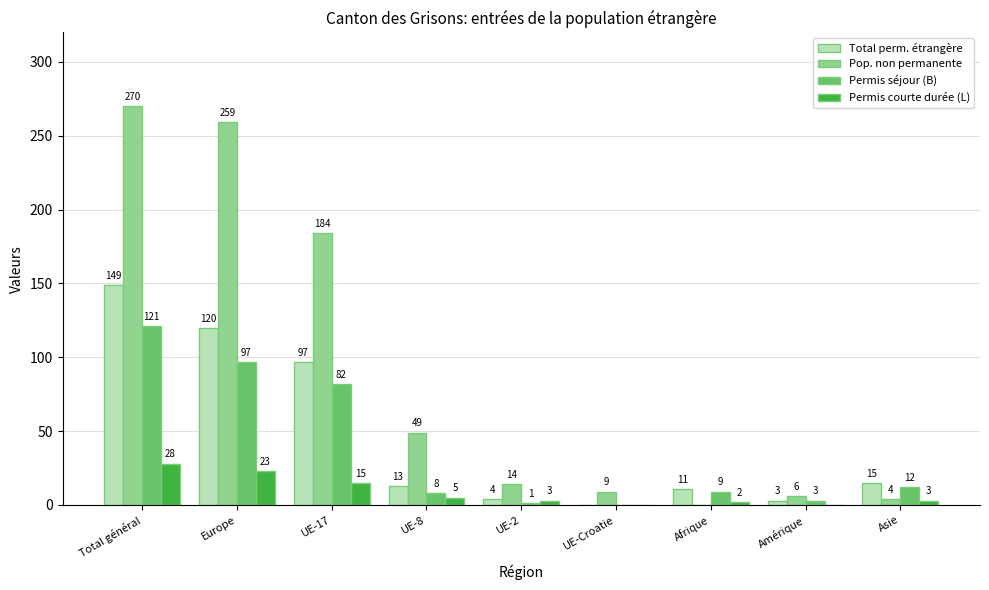

Which series changed the most between Europe and UE-17?

Pop. non permanente